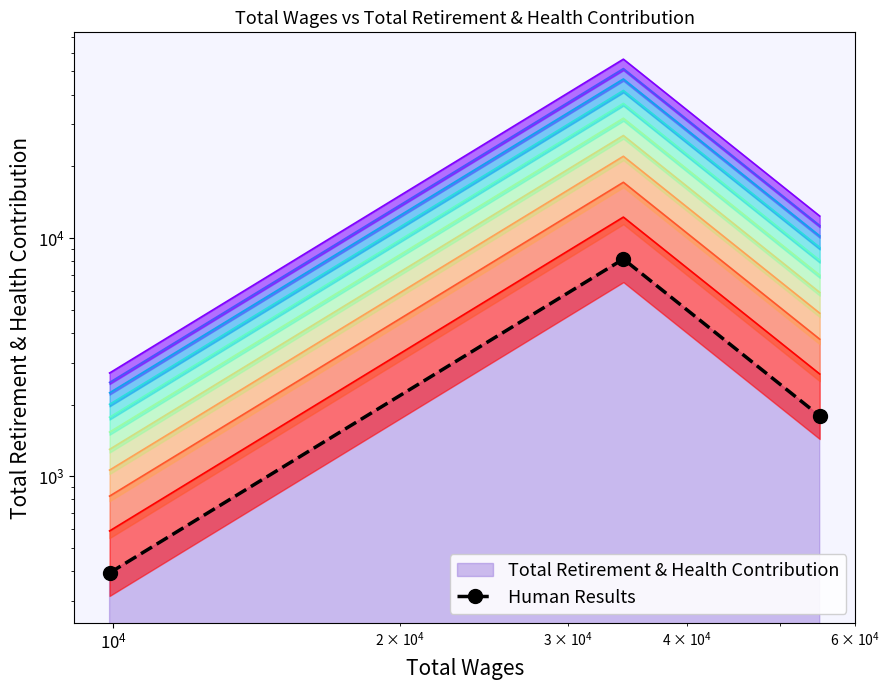

Reading right to left, list all the values displayed in this chart.

1791	8156	393